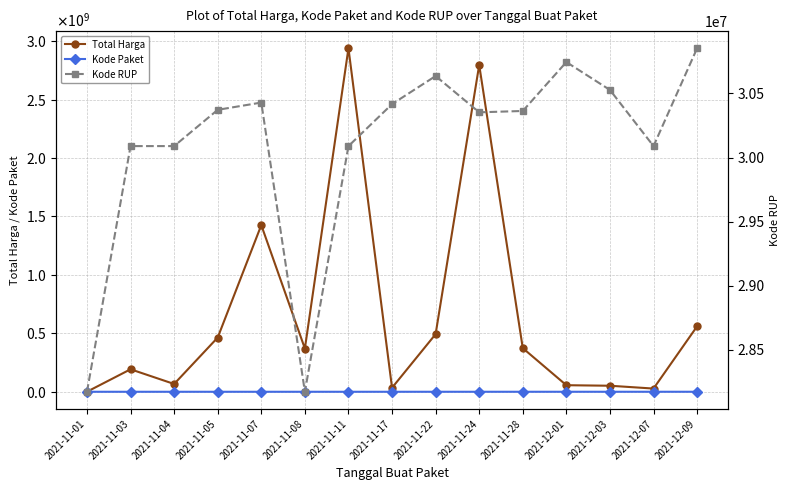

Reading left to right, extract all data points from this chart.

Total Harga: 2021-11-01=333600	2021-11-03=192414270	2021-11-04=66671075	2021-11-05=464002100	2021-11-07=1425867900	2021-11-08=369738000	2021-11-11=2939035240	2021-11-17=34292000	2021-11-22=493000000	2021-11-24=2796327200	2021-11-28=373404000	2021-12-01=56152800	2021-12-03=51601000	2021-12-07=27412000	2021-12-09=559971000
Kode Paket: 2021-11-01=464	2021-11-03=5997	2021-11-04=8530	2021-11-05=13652	2021-11-07=16823	2021-11-08=17272	2021-11-11=27891	2021-11-17=40112	2021-11-22=55826	2021-11-24=67279	2021-11-28=91101	2021-12-01=103541	2021-12-03=117783	2021-12-07=128516	2021-12-09=137876
Kode RUP: 2021-11-01=28171087	2021-11-03=30089034	2021-11-04=30089034	2021-11-05=30372232	2021-11-07=30428912	2021-11-08=28171469	2021-11-11=30089034	2021-11-17=30416731	2021-11-22=30636058	2021-11-24=30352738	2021-11-28=30363247	2021-12-01=30745112	2021-12-03=30527421	2021-12-07=30089034	2021-12-09=30852642